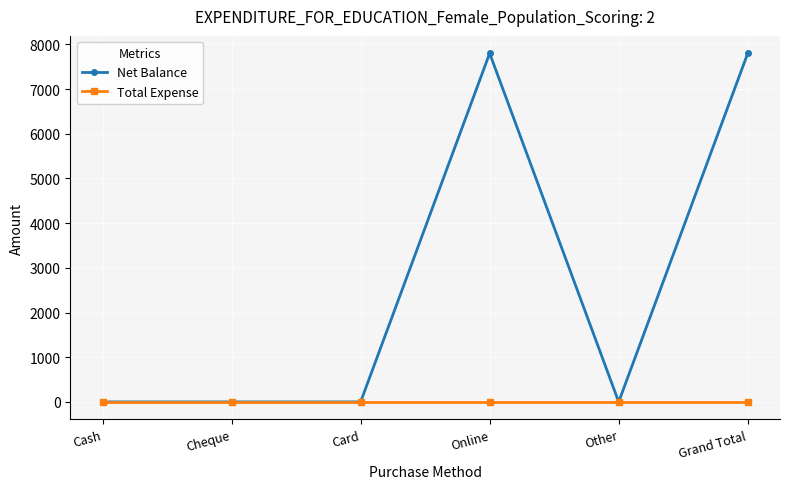

List the series in order of their peak value, lowest first.

Total Expense, Net Balance